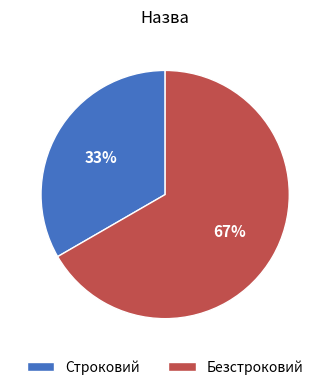

What percentage is the Безстроковий slice, to the nearest percent?

67%